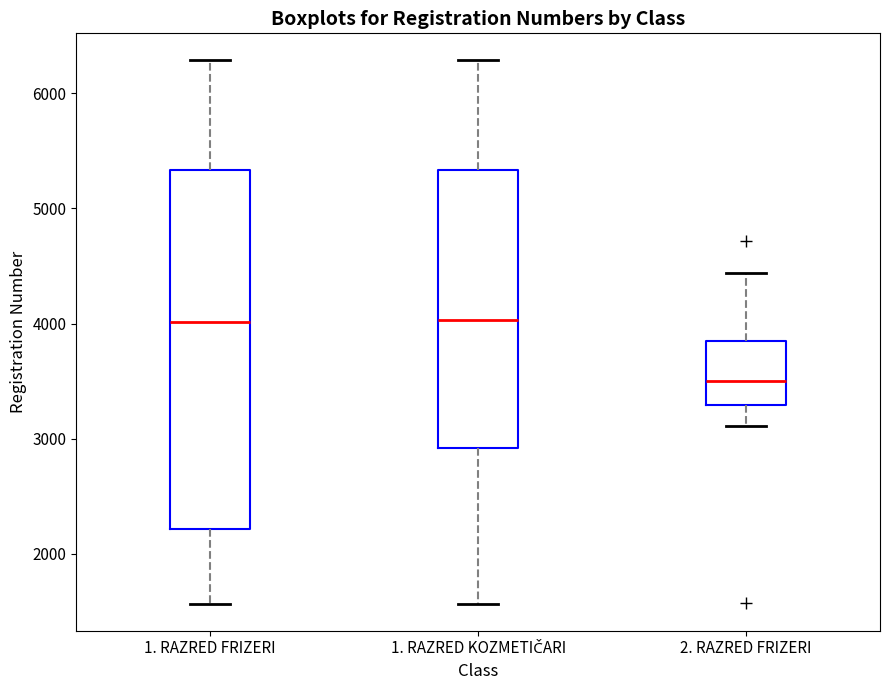

Comparing the boxes themselves (not the whiskers), which one is the tallest?

1. RAZRED FRIZERI